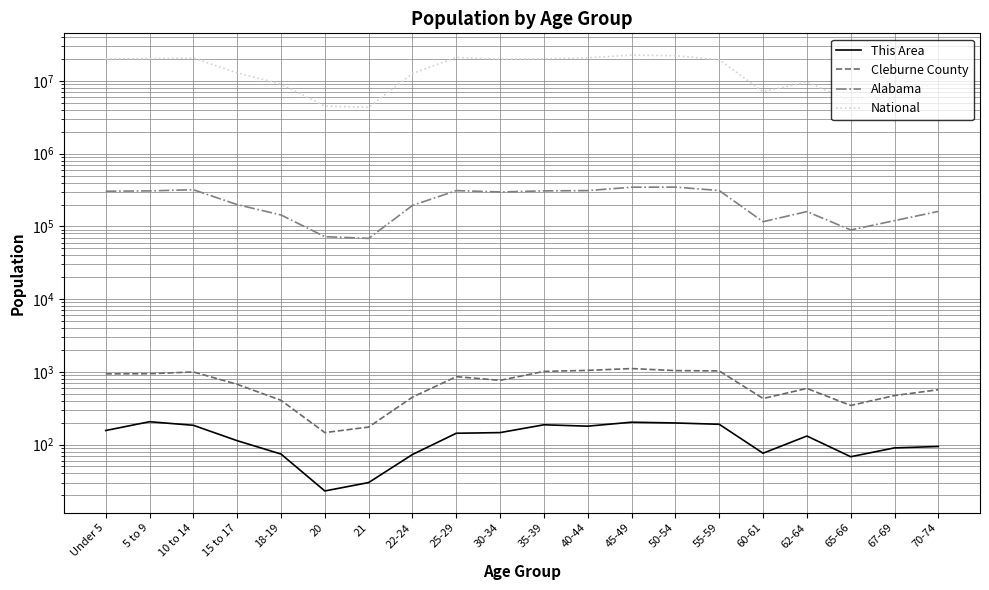

What is the average value of the Cleburne County series?

700